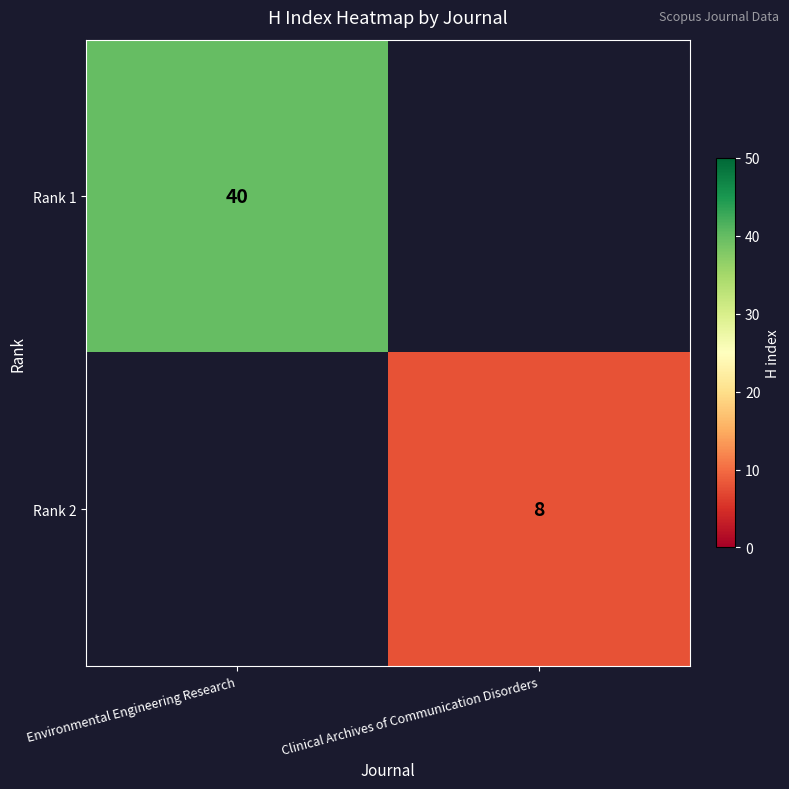

How many categories are shown in the chart?

2